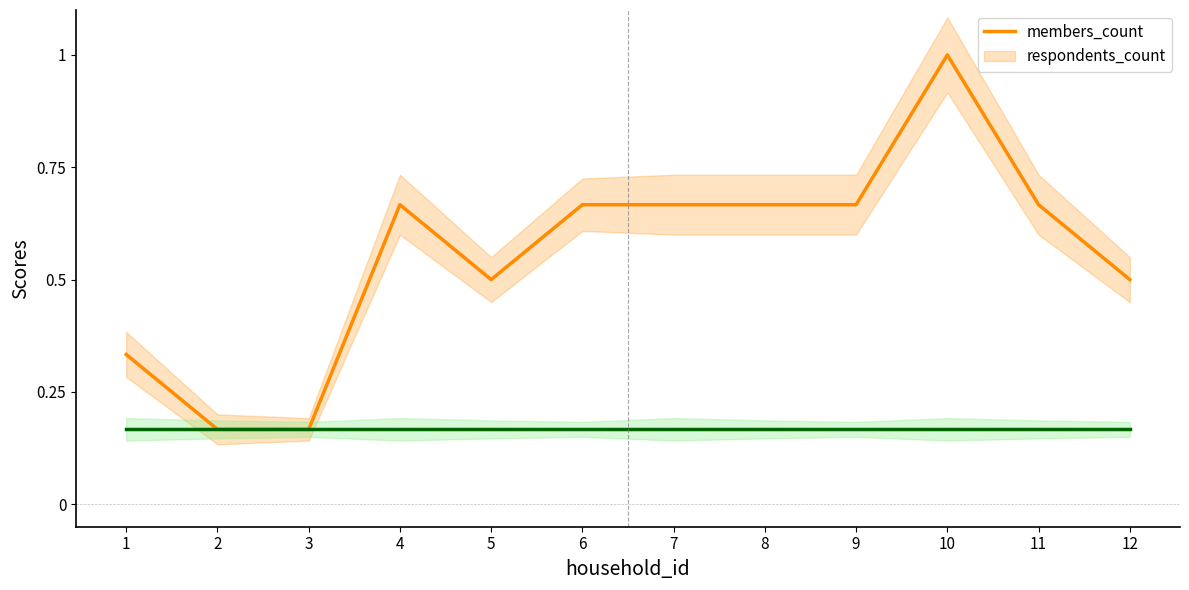

How many lines are shown in the chart?

2